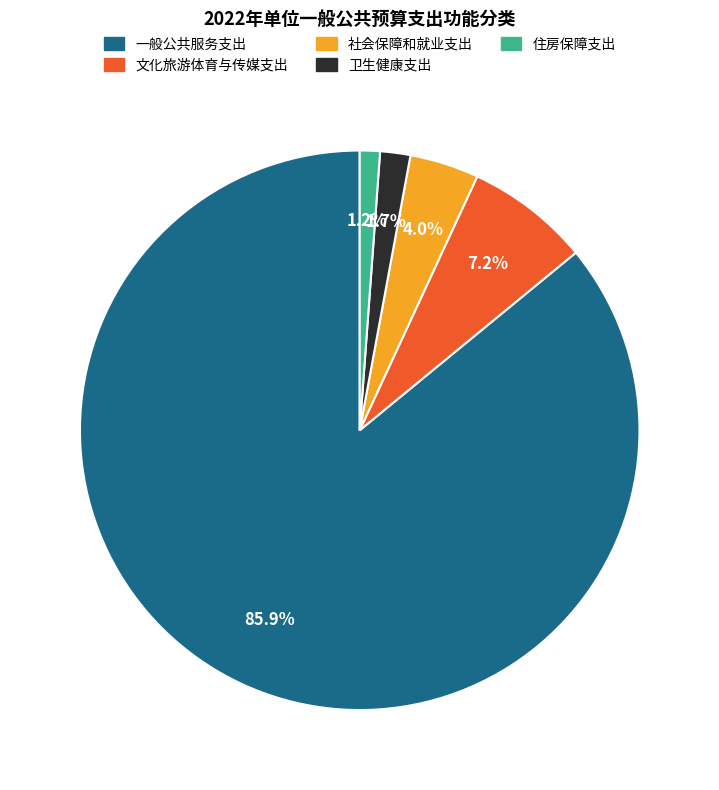

Does 卫生健康支出 account for over 50% of the chart?

No